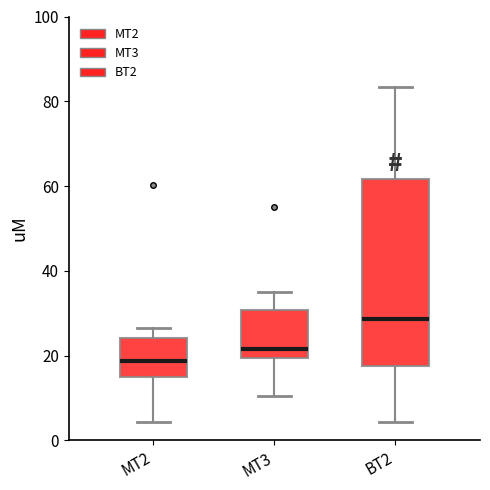

Reading left to right, read every box against the y-axis: the position of its median line, the range the box covers, and the ends of its whiskers. The values are not printed on the chart, so give them approximately, as read against the axis.

MT2: median 18, box 14 to 24, whiskers 4 to 26
MT3: median 22, box 20 to 30, whiskers 10 to 36
BT2: median 28, box 18 to 62, whiskers 4 to 84